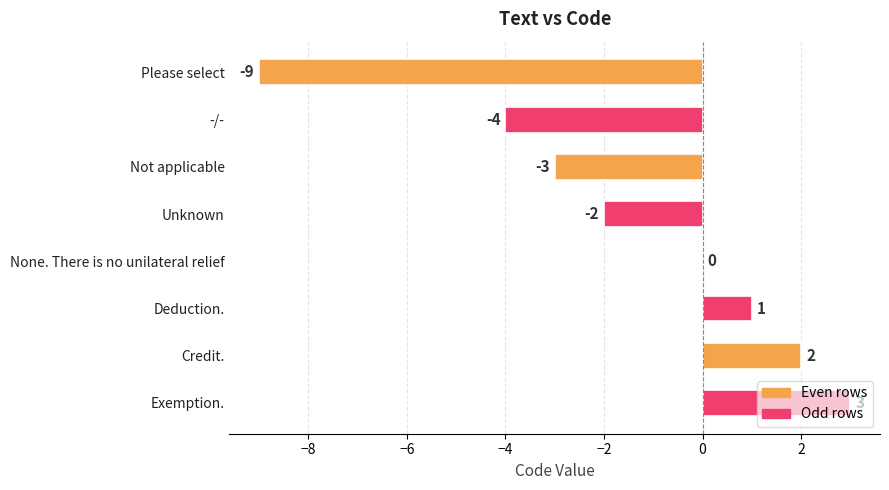

What is the sum of all values?

-12